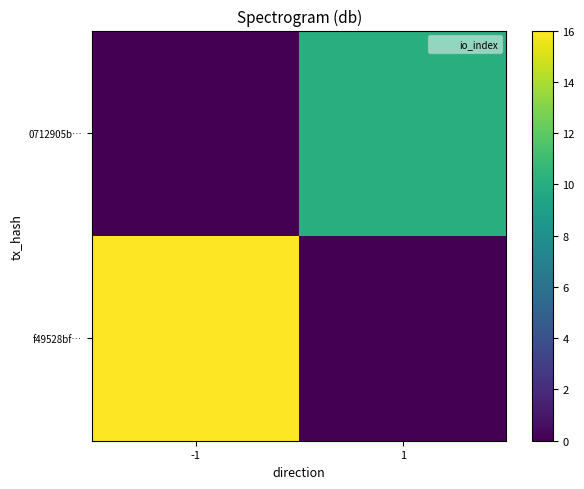

Rank the series at -1 from highest to lowest value.

f49528bf…, 0712905b…